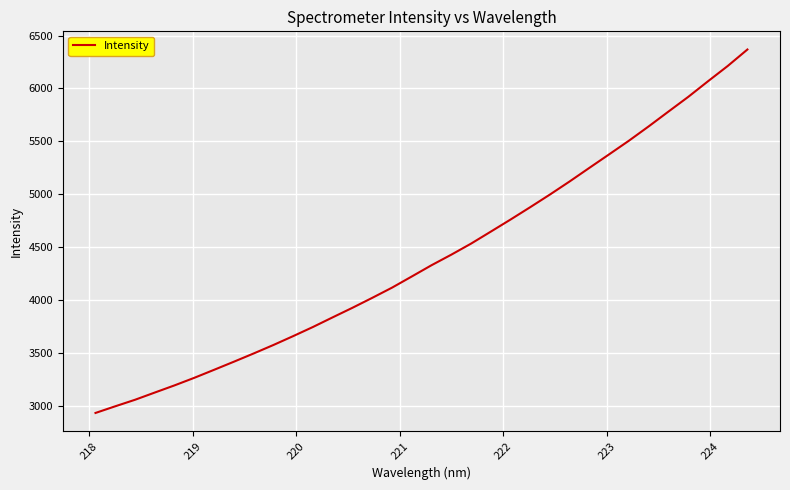

What is the minimum value shown in the chart?

2929.8